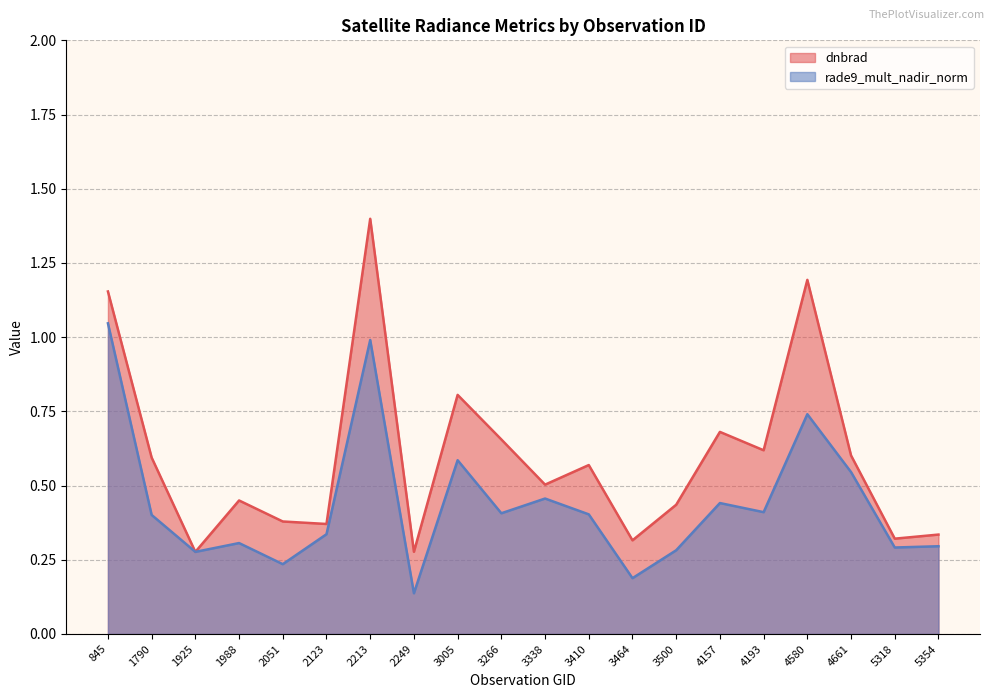

In dnbrad, how many points are higher than both neighbors (excluding endpoints)?

6